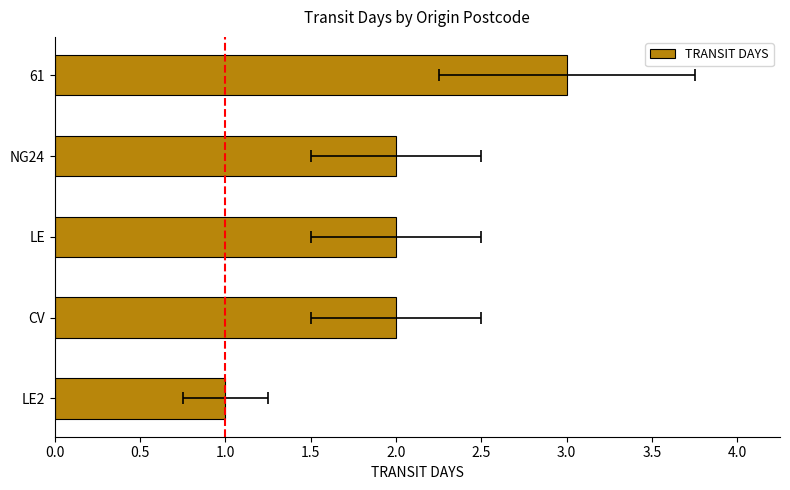

The chart shows a value of 2 at 61. True or false?

False